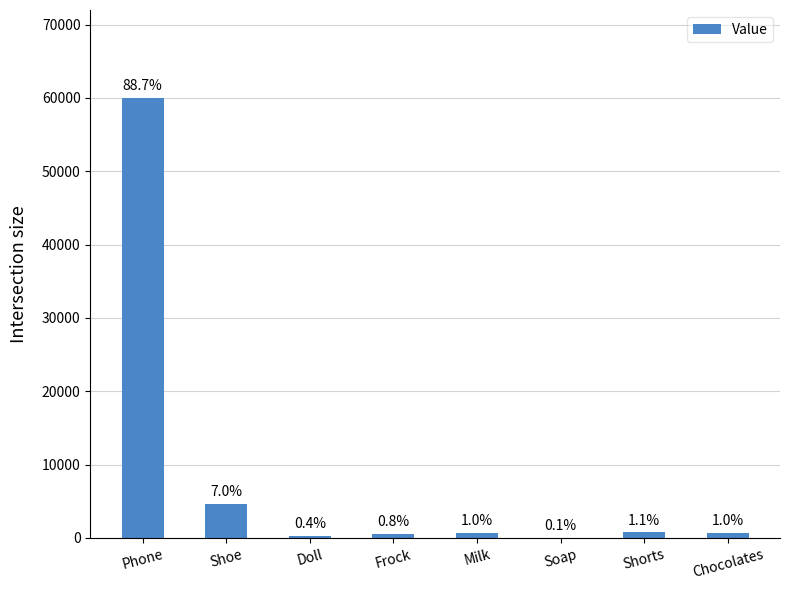

What is the maximum value shown in the chart?

60000